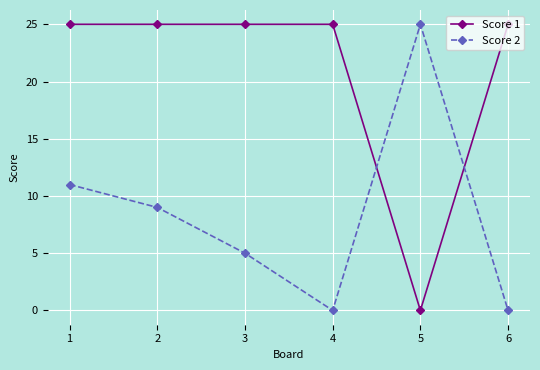

Reading right to left, transcribe all the data shown in this chart.

Score 1: 25	0	25	25	25	25
Score 2: 0	25	0	5	9	11